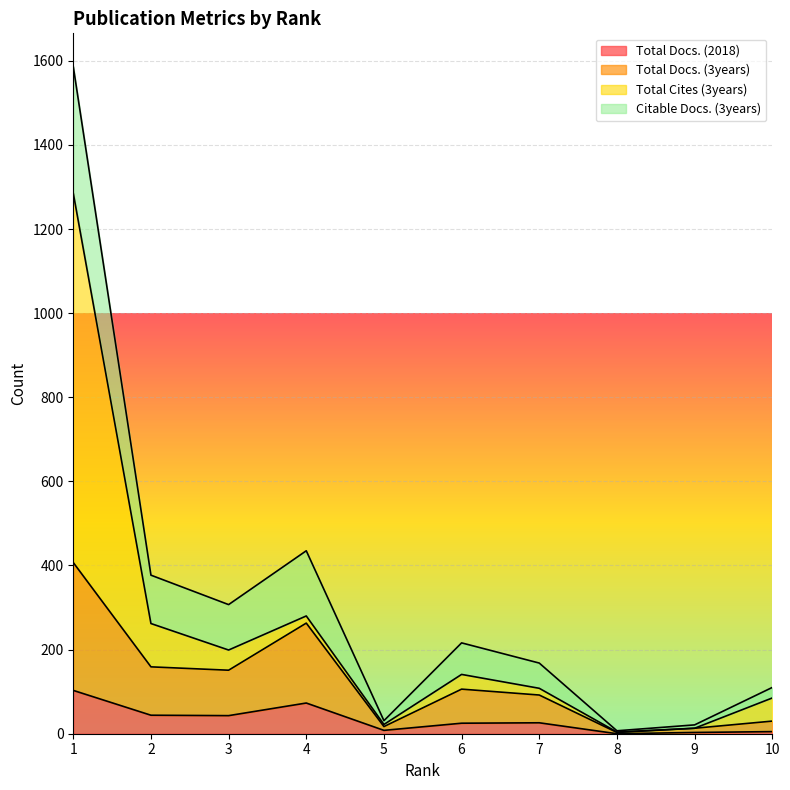

What is the spread (max minus min) of values at 5?

9